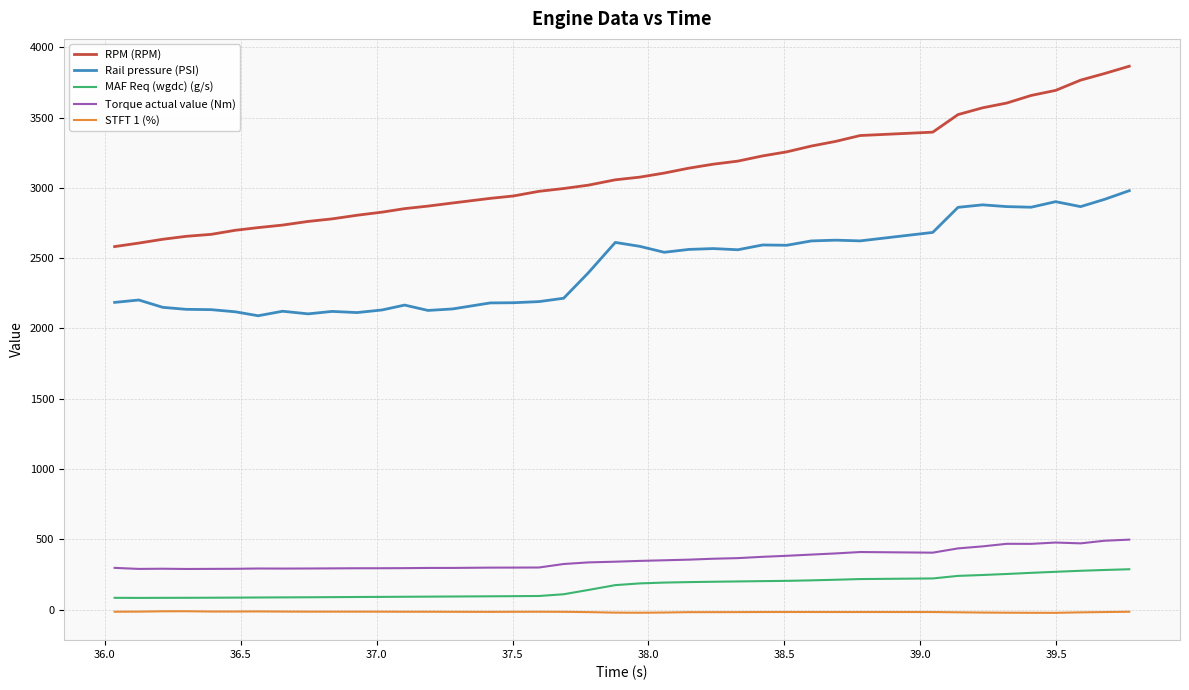

True or false: STFT 1 (%) and Torque actual value (Nm) intersect in this chart.

False